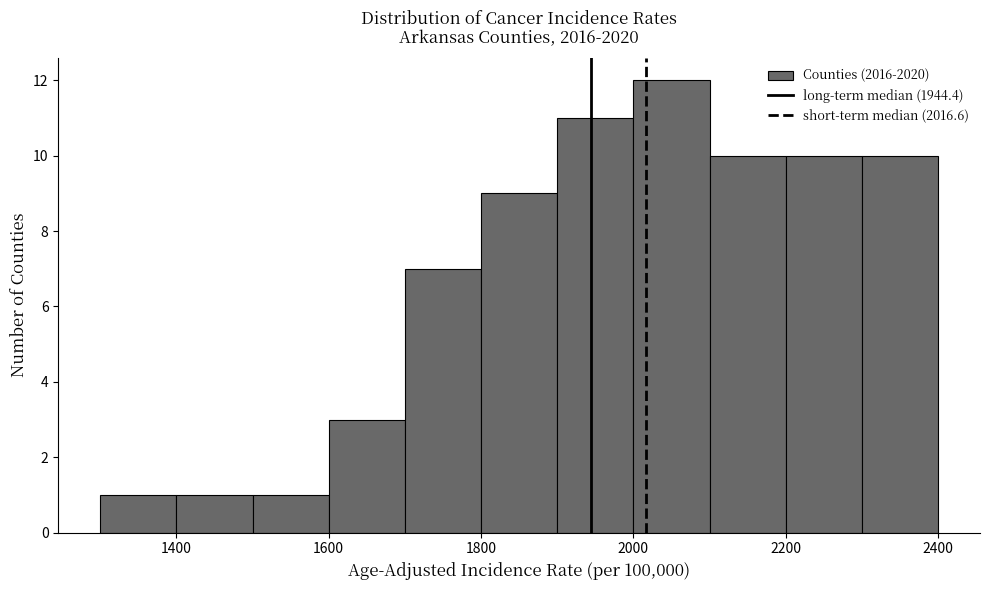

How tall is the bar that spans 2000 to 2100 on the x-axis? The values are not printed on the chart, so give them approximately, as read against the axis.

12